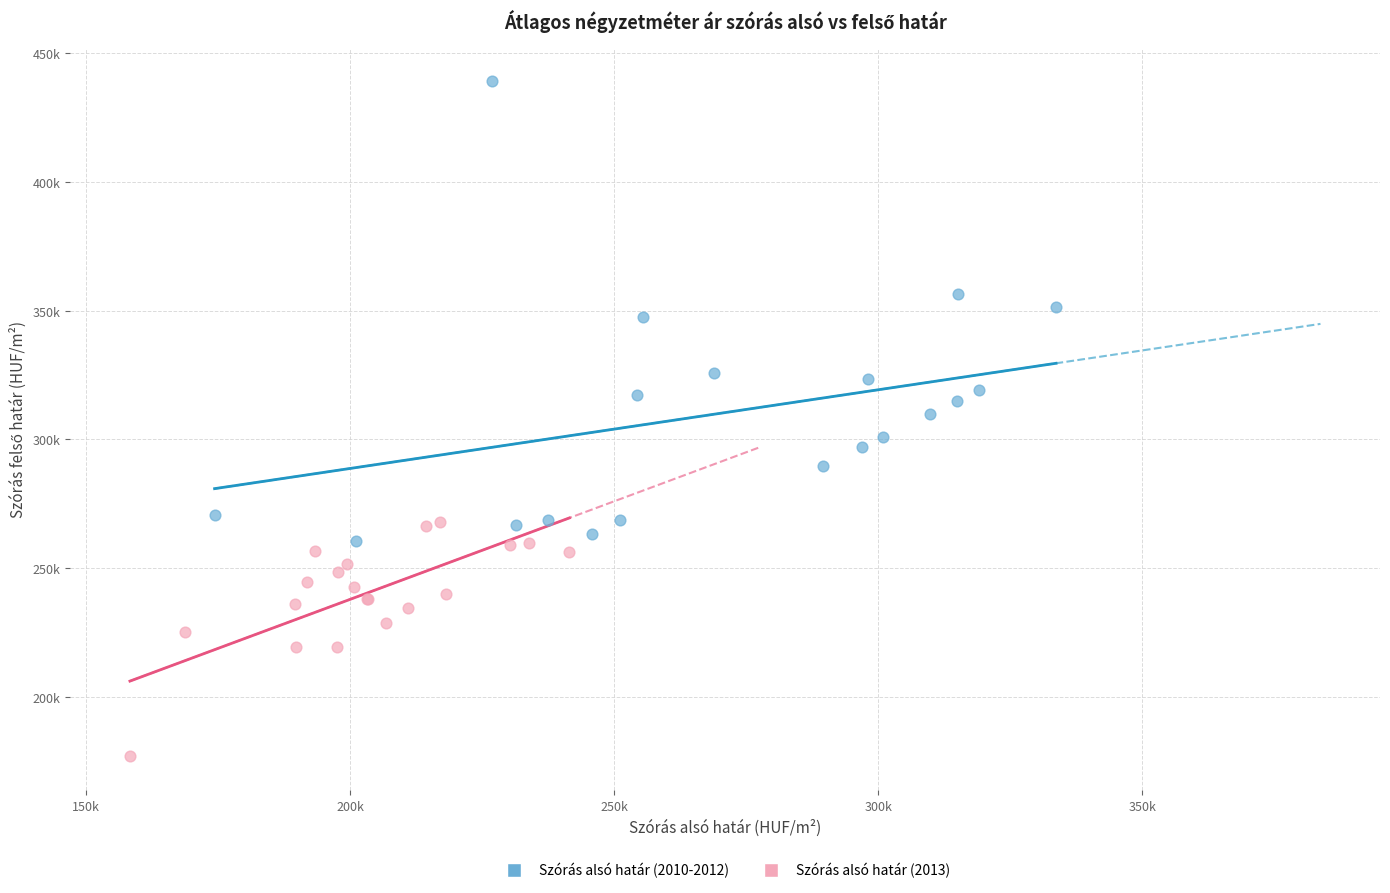

Which series contains the highest Y value?

Szórás alsó határ (2010-2012)